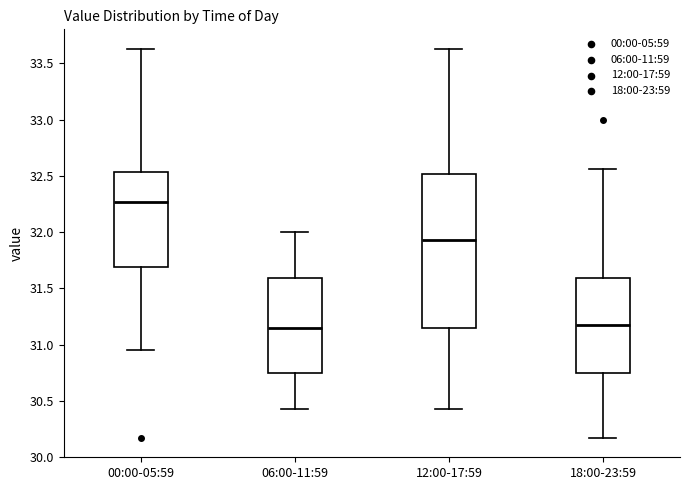

Reading left to right, transcribe this box plot: for each box, give where its median line is, the range the box spans, and where its two whiskers end, as read against the y-axis. The values are not printed on the chart, so give them approximately, as read against the axis.

00:00-05:59: median 32.25, box 31.70 to 32.55, whiskers 30.95 to 33.65
06:00-11:59: median 31.15, box 30.75 to 31.60, whiskers 30.45 to 32.00
12:00-17:59: median 31.95, box 31.15 to 32.50, whiskers 30.45 to 33.65
18:00-23:59: median 31.15, box 30.75 to 31.60, whiskers 30.15 to 32.55